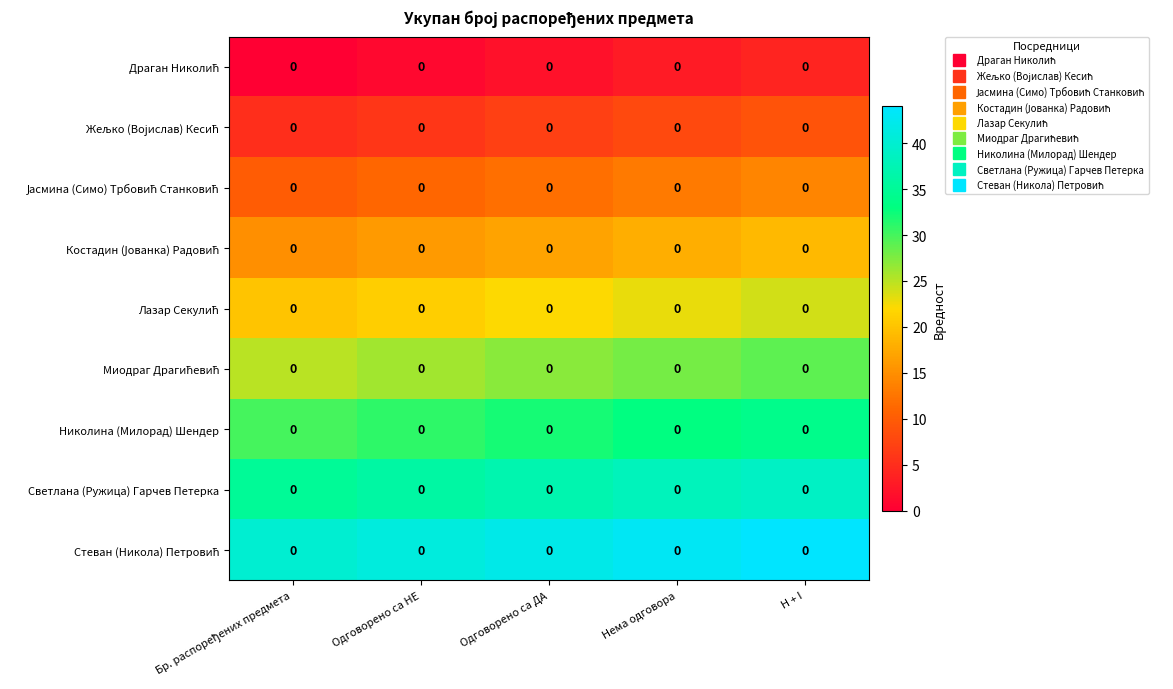

What is the highest value of the Жељко (Војислав) Кесић series?

9